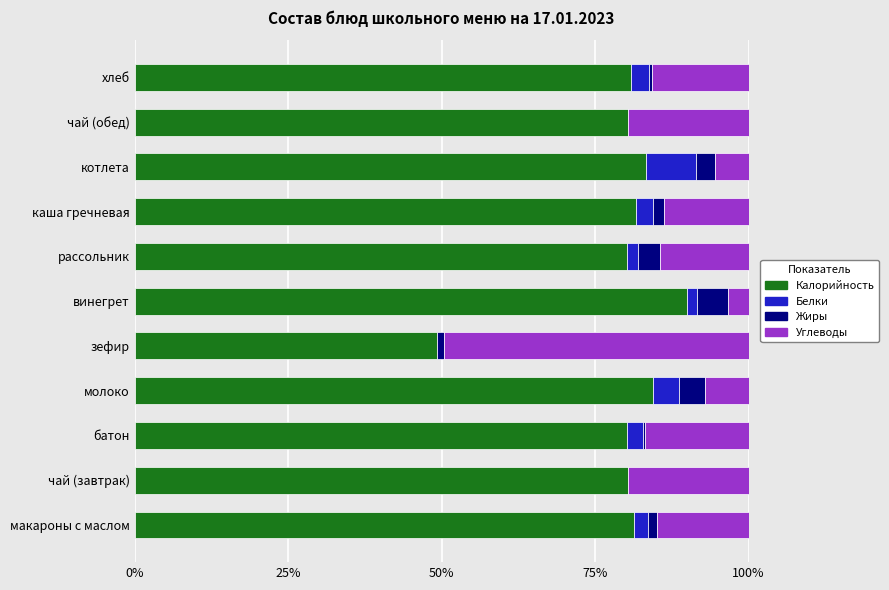

What is the highest value of the Калорийность series?

89.9